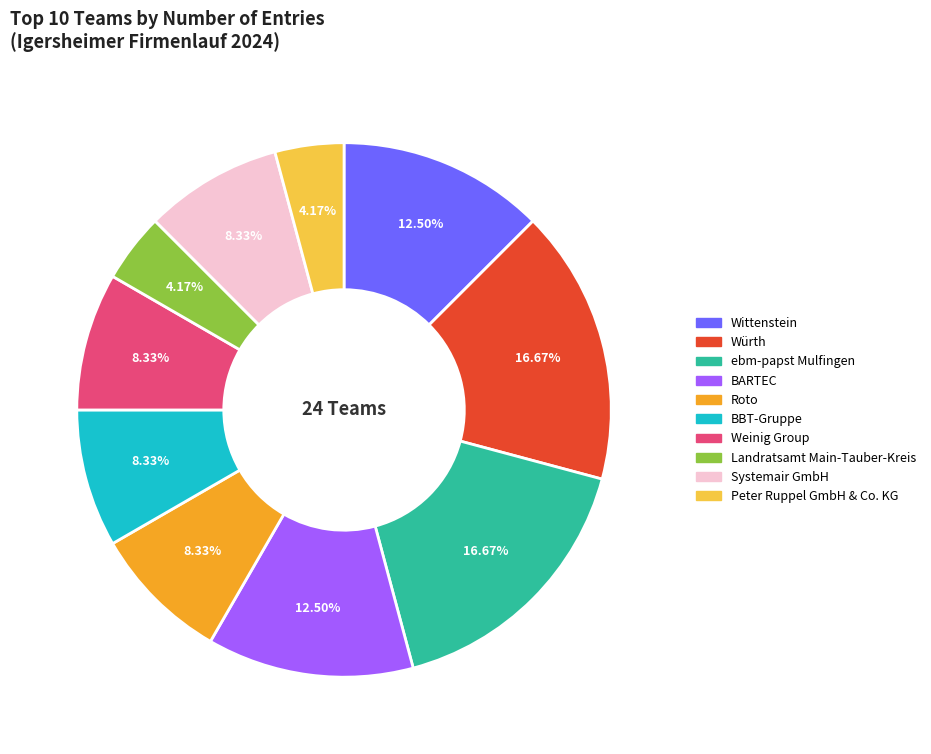

The Landratsamt Main-Tauber-Kreis slice represents 13% of the pie. True or false?

False